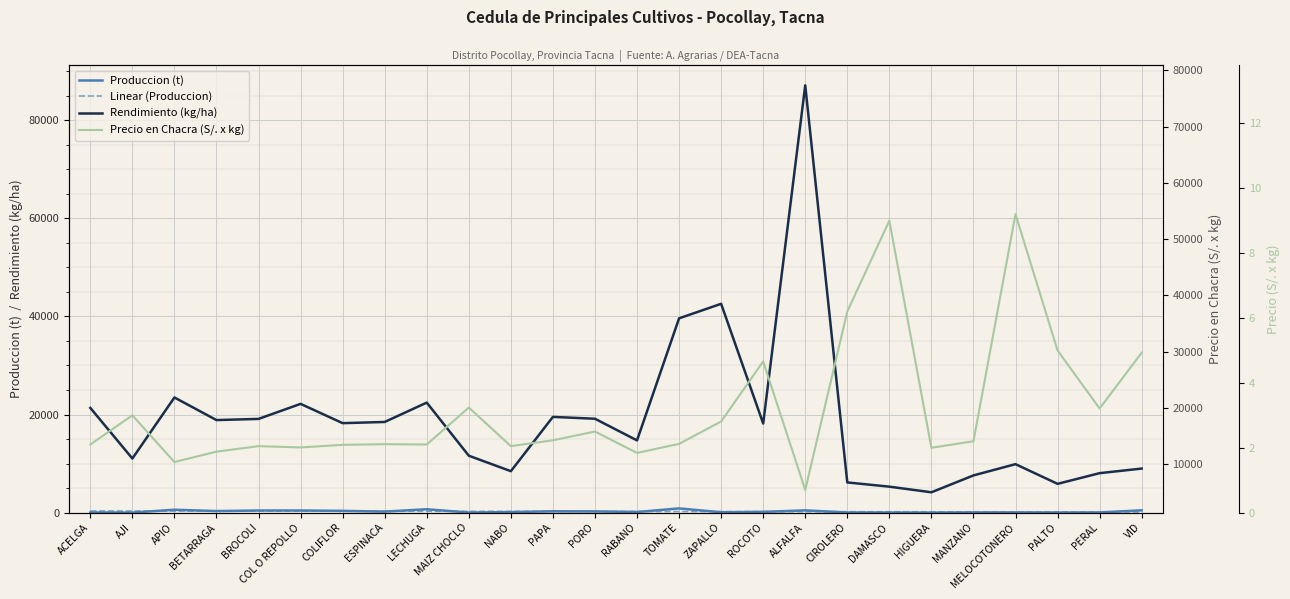

What is the label of the 24th point from the right?

APIO